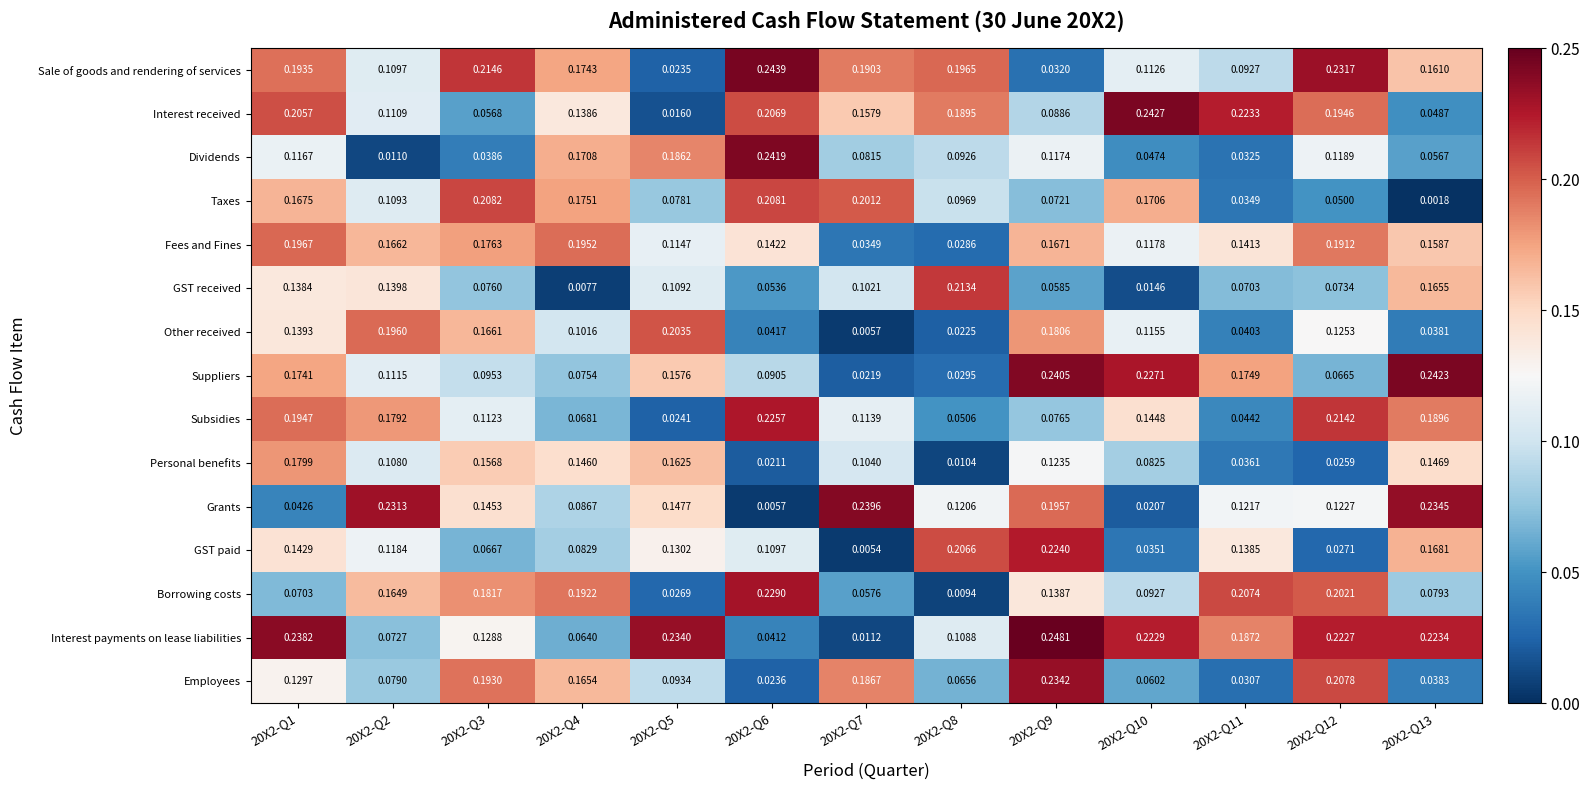

At 20X2-Q4, list the series in order from largest to smallest.

Fees and Fines, Borrowing costs, Taxes, Sale of goods and rendering of services, Dividends, Employees, Personal benefits, Interest received, Other received, Grants, GST paid, Suppliers, Subsidies, Interest payments on lease liabilities, GST received